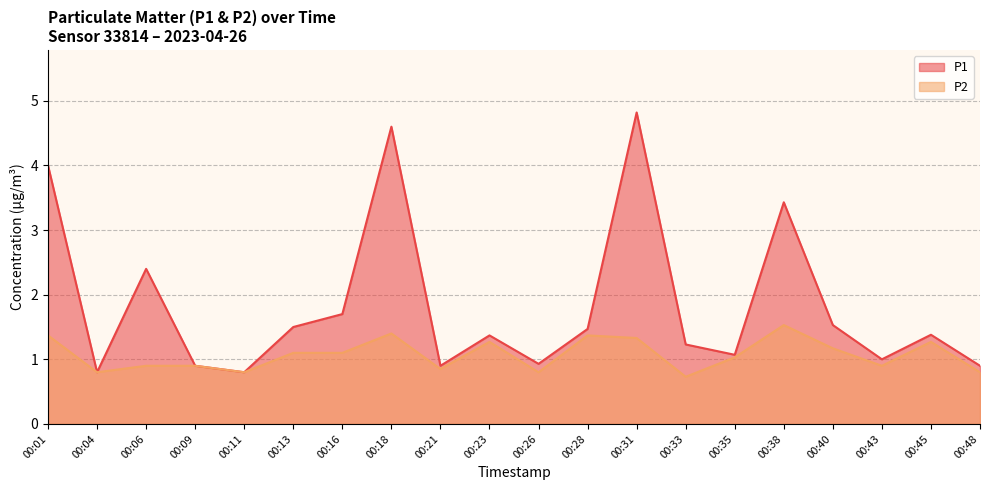

What is the value of the P2 point at the 16th from the left?

1.5